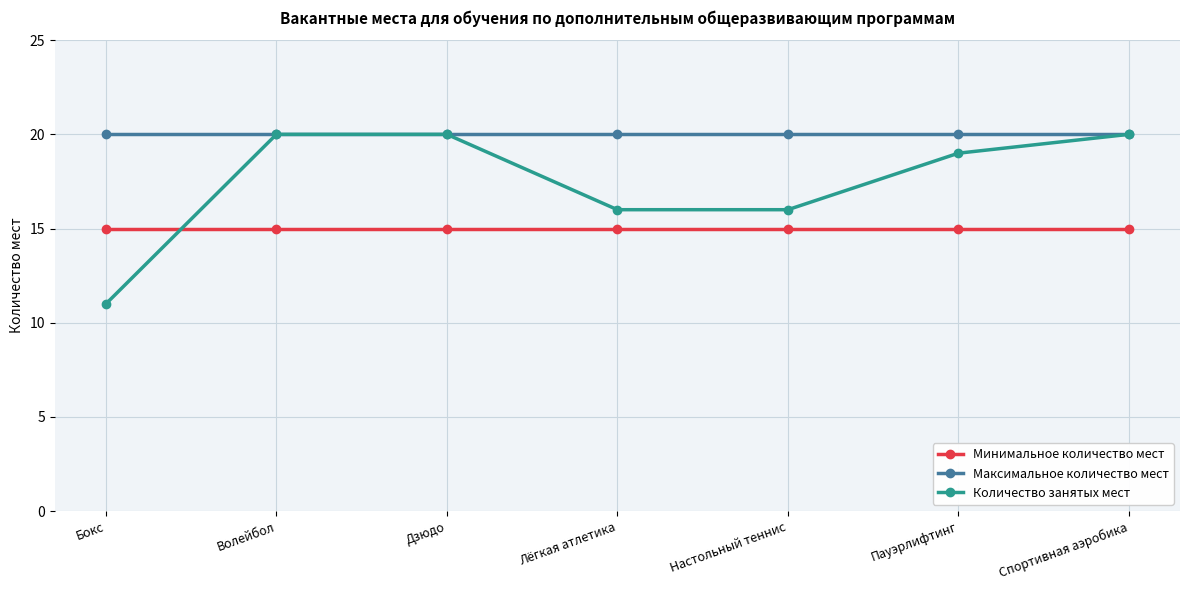

At how many categories does at least one series exceed 17?

7